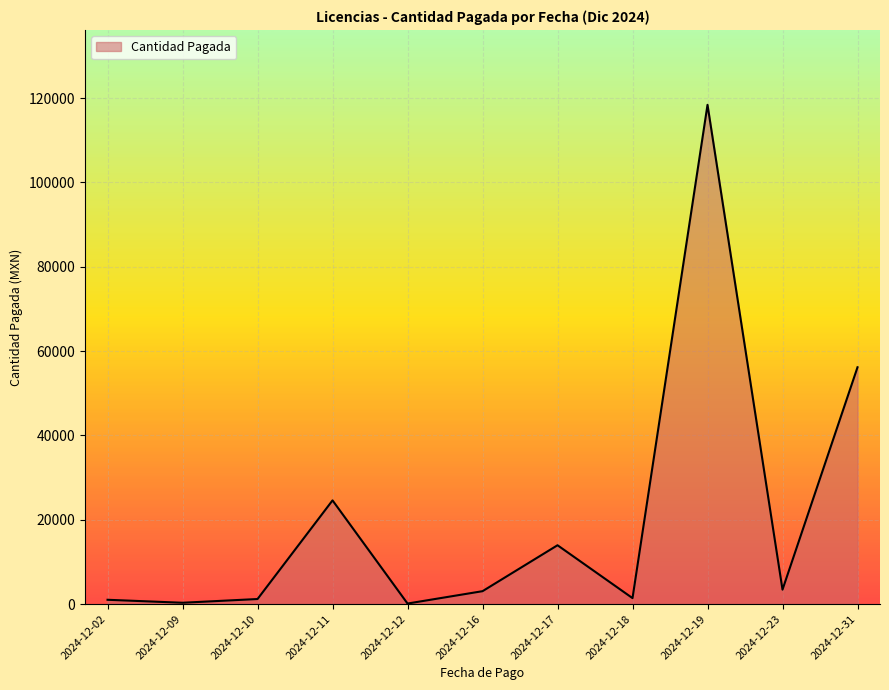

What is the greatest value displayed?

118418.6